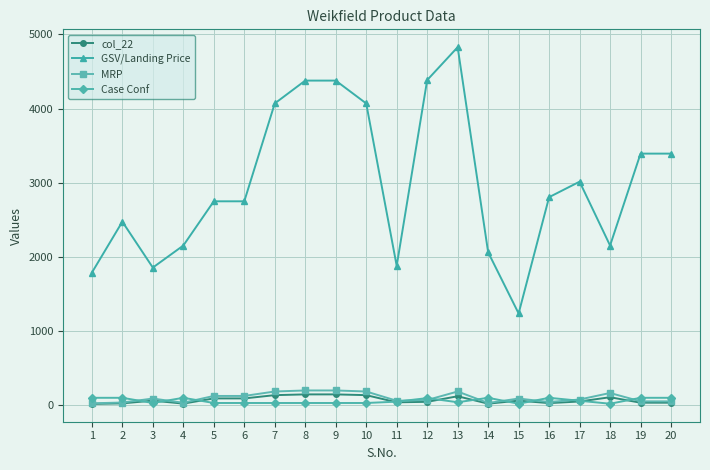

What are all the series names shown in the legend?

col_22, GSV/Landing Price, MRP, Case Conf